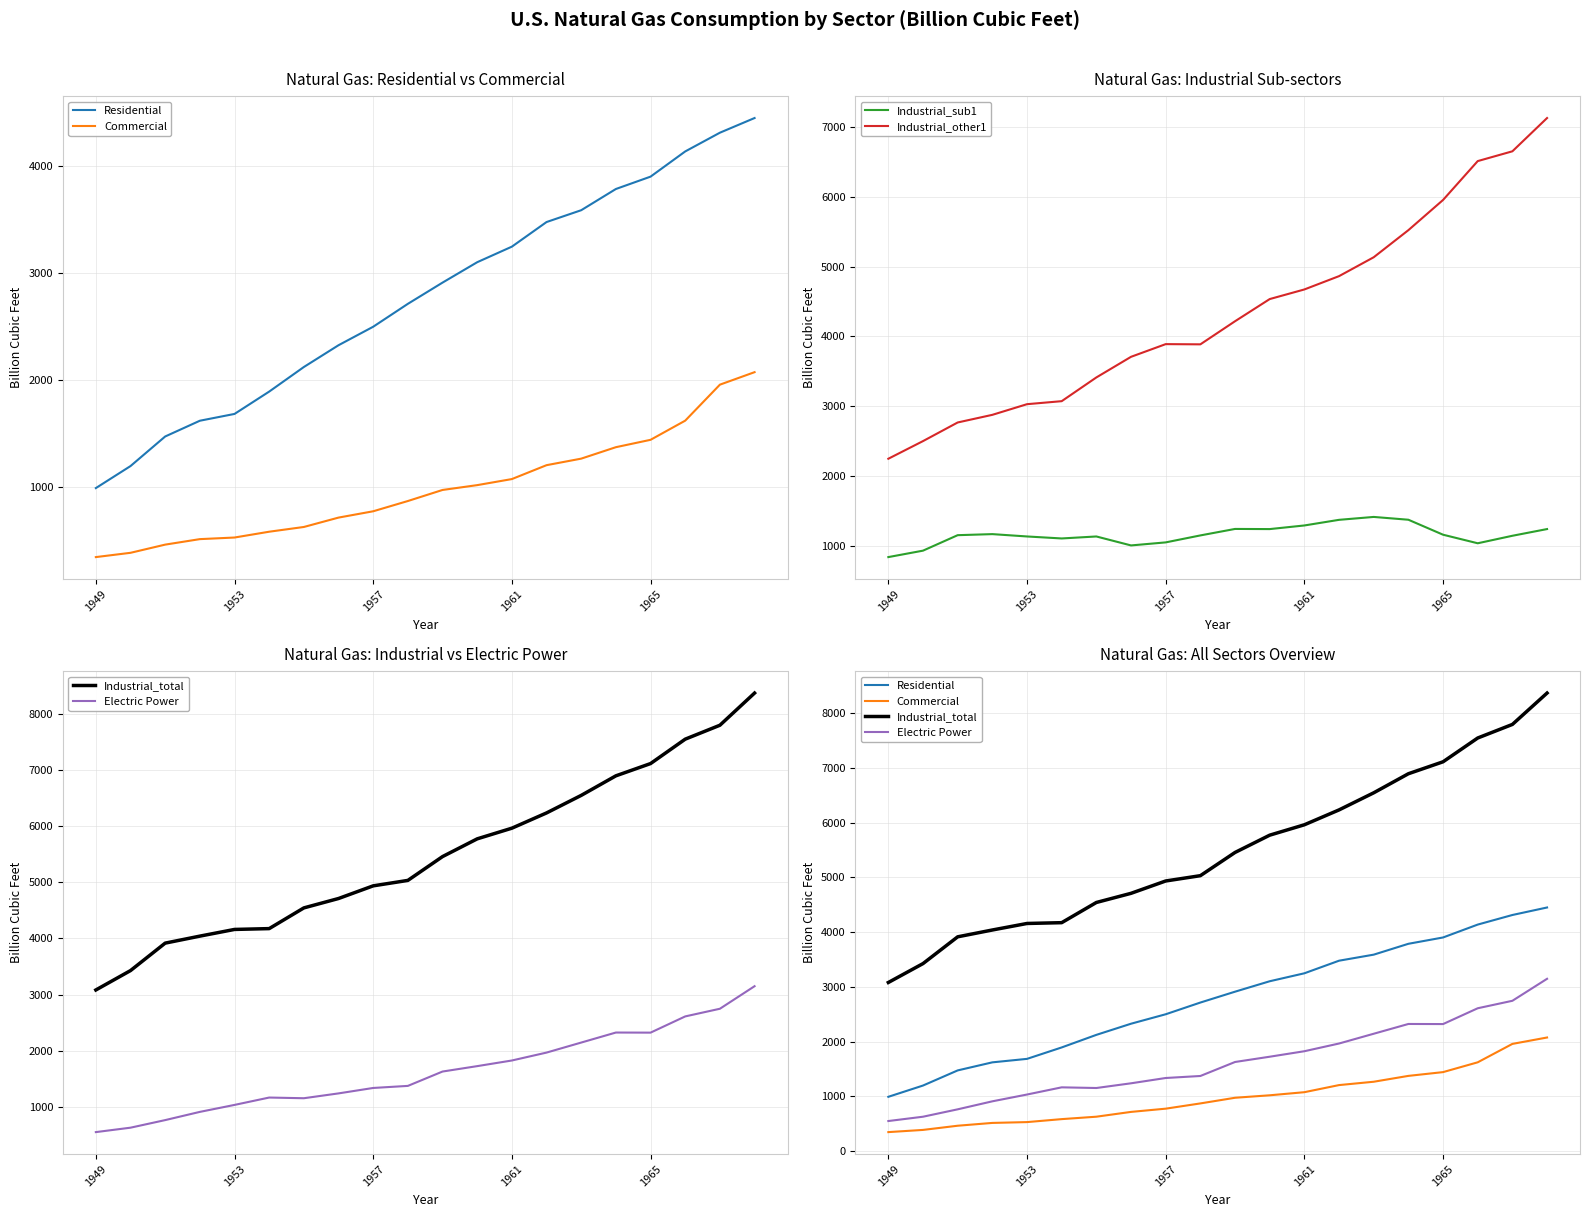

True or false: Industrial_other1 and Industrial_total intersect in this chart.

False